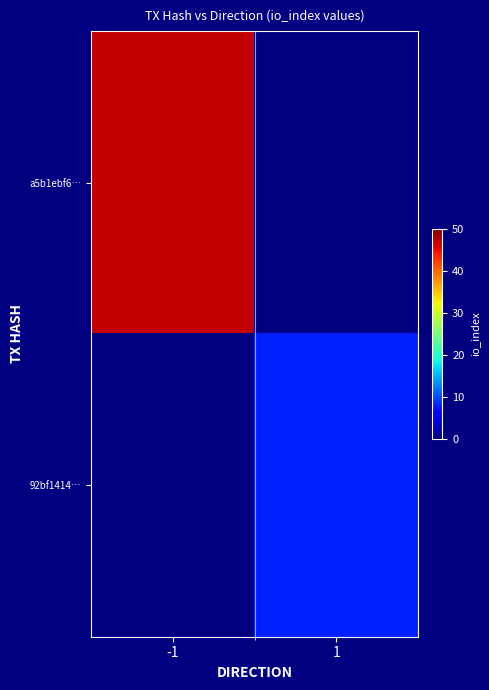

At which category does the chart reach its minimum across all series?

1